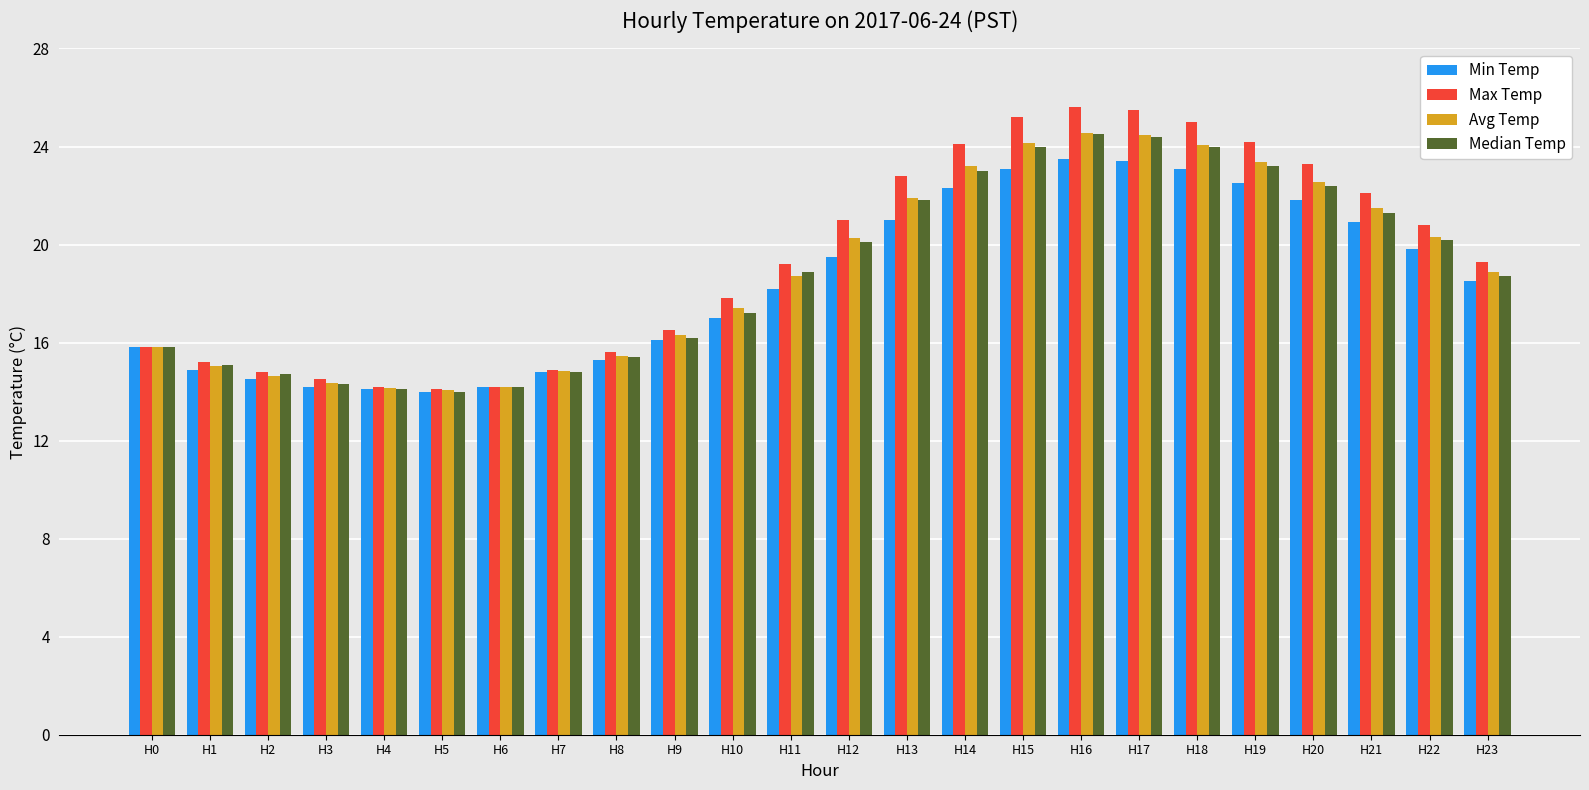

What are all the series names shown in the legend?

Min Temp, Max Temp, Avg Temp, Median Temp